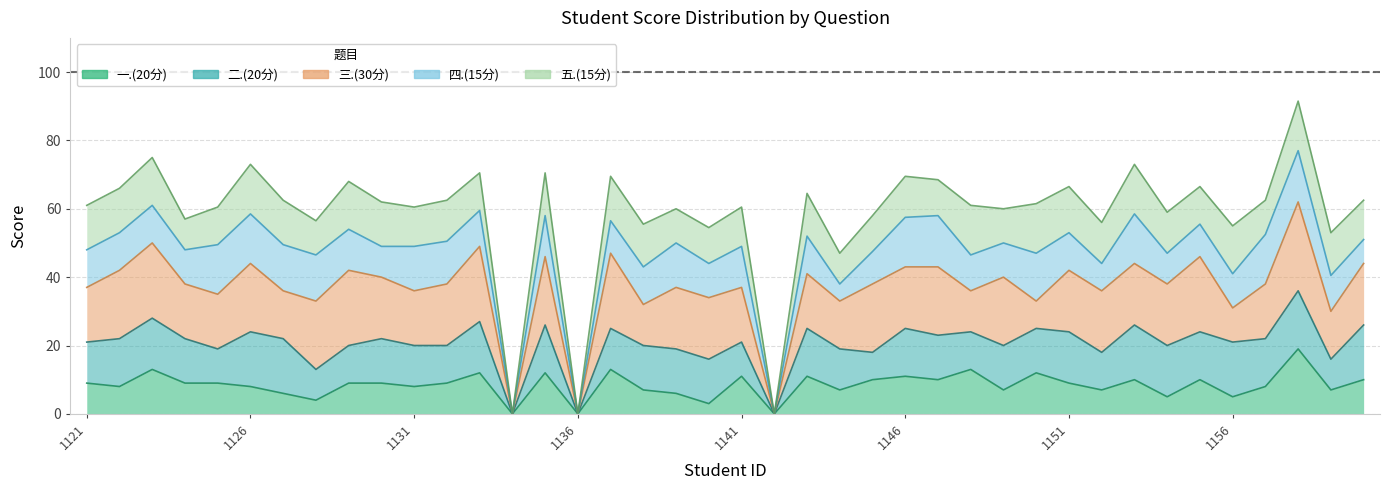

What is the value of the 一.(20分) point at the 23rd from the left?

11.0